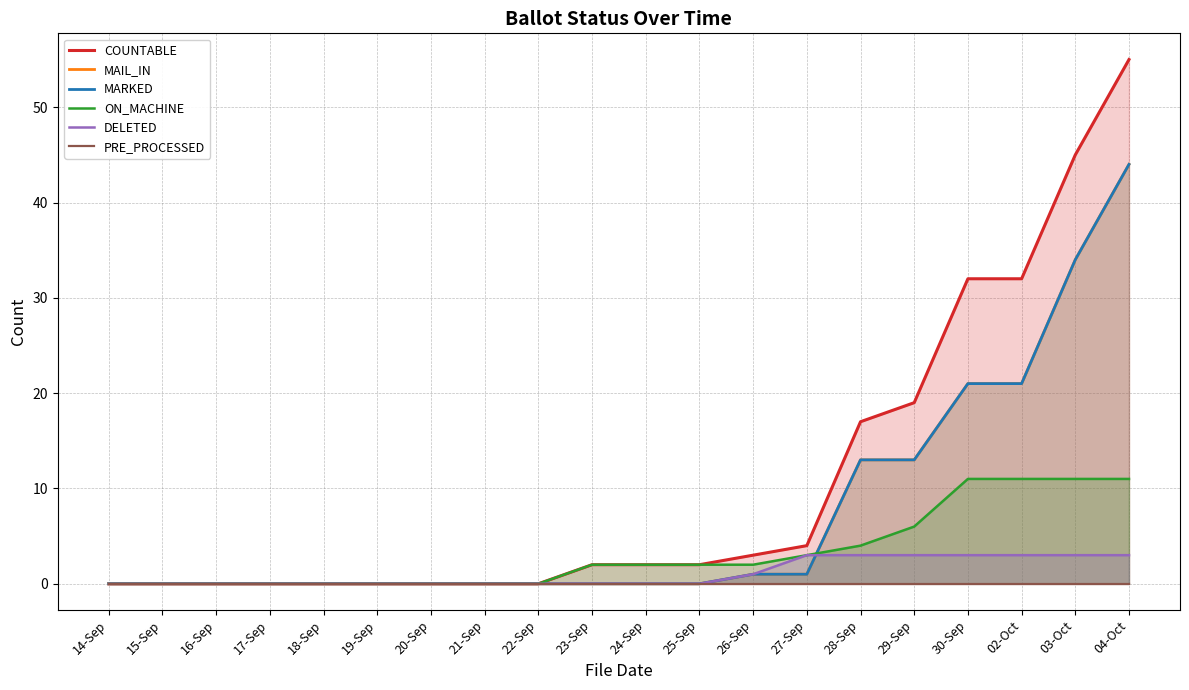

List the labels in order of MAIL_IN value, largest first.

04-Oct, 03-Oct, 30-Sep, 02-Oct, 28-Sep, 29-Sep, 26-Sep, 27-Sep, 14-Sep, 15-Sep, 16-Sep, 17-Sep, 18-Sep, 19-Sep, 20-Sep, 21-Sep, 22-Sep, 23-Sep, 24-Sep, 25-Sep